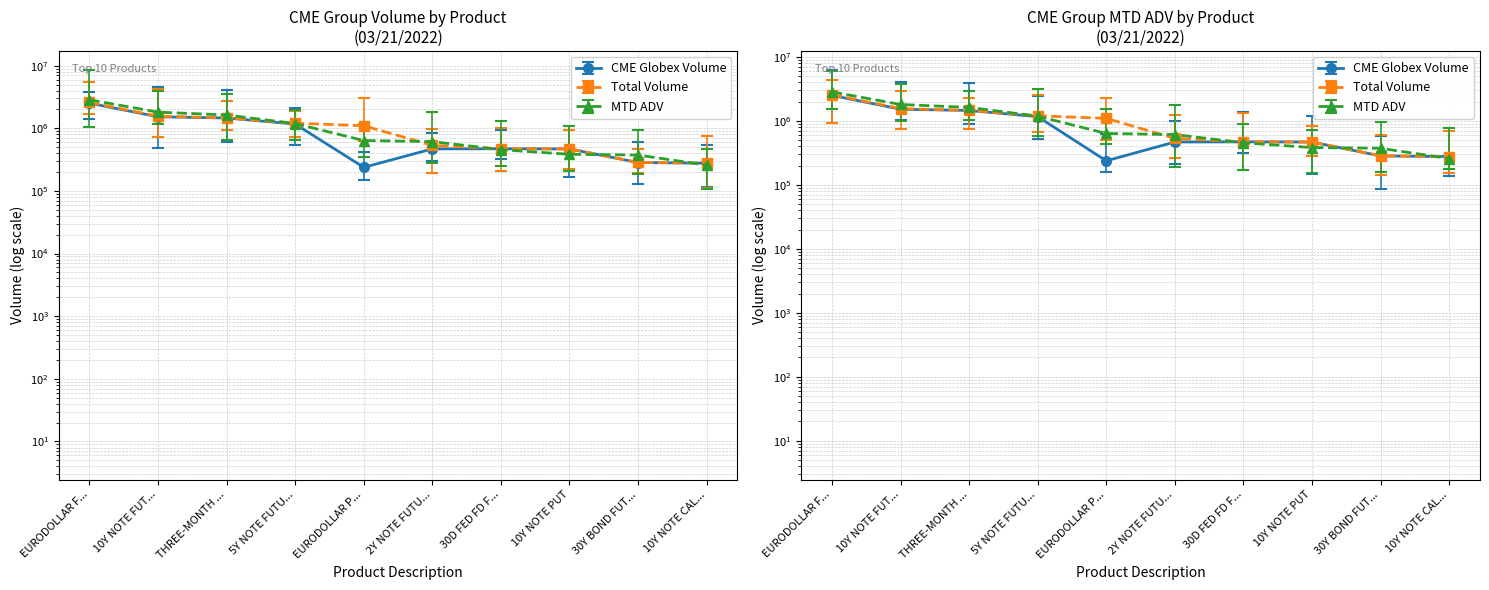

After their last crossing, which series has the higher values: Total Volume or MTD ADV?

Total Volume